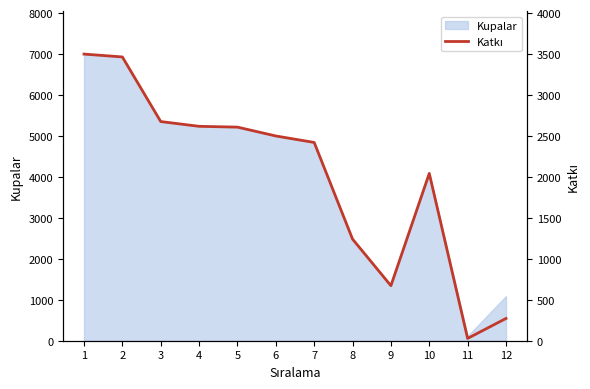

Reading right to left, list all the values displayed in this chart.

12=272	11=28	10=2043	9=672	8=1241	7=2421	6=2500	5=2608	4=2618	3=2676	2=3465	1=3500